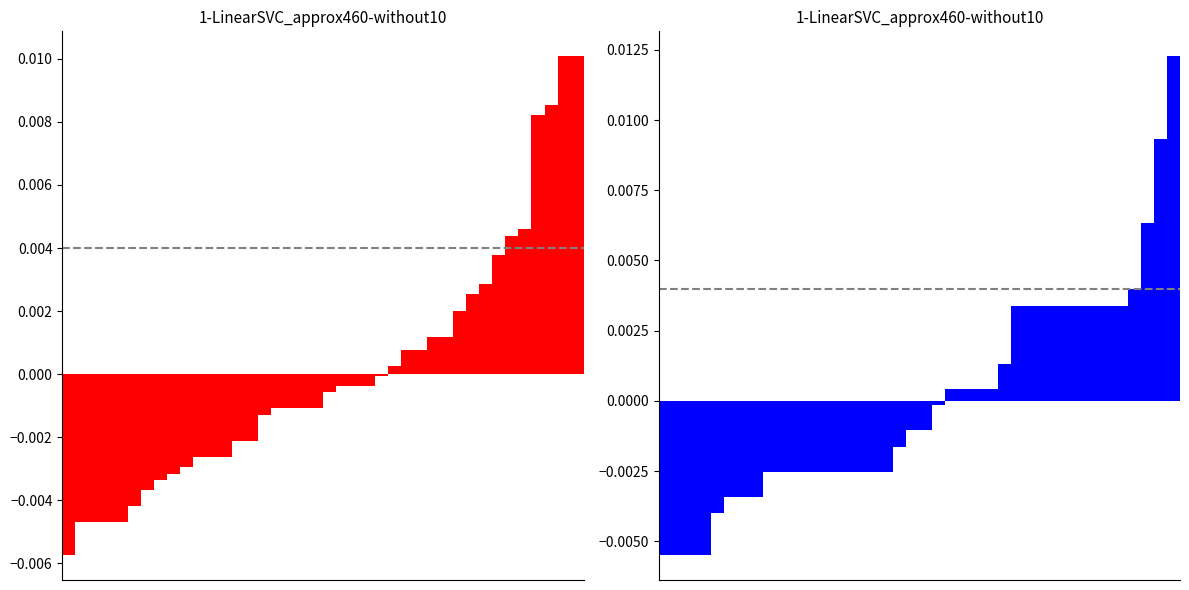

Which has a higher value, 38 or 6?

38